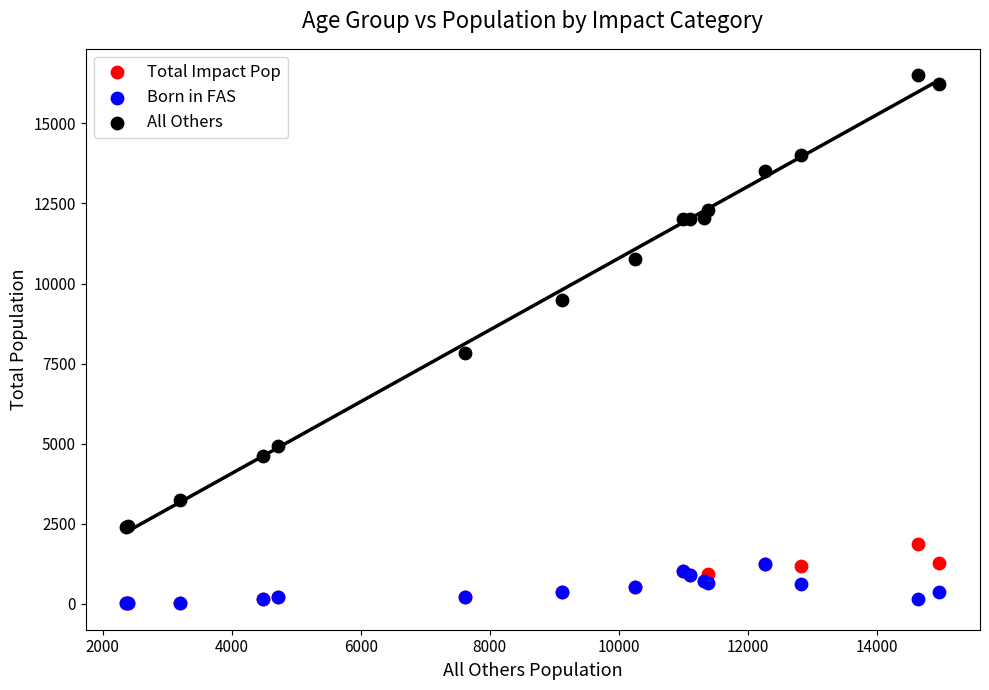

Across all series, what Y value is closest to 8260?

7830